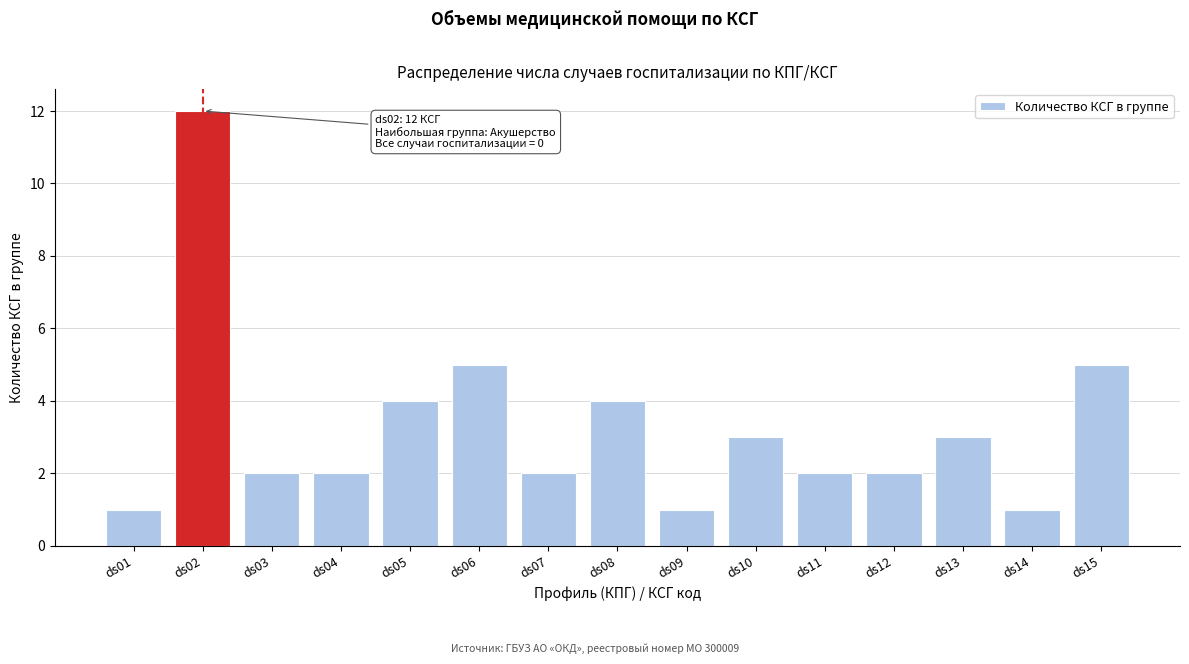

Reading left to right, list all the values displayed in this chart.

1	12	2	2	4	5	2	4	1	3	2	2	3	1	5